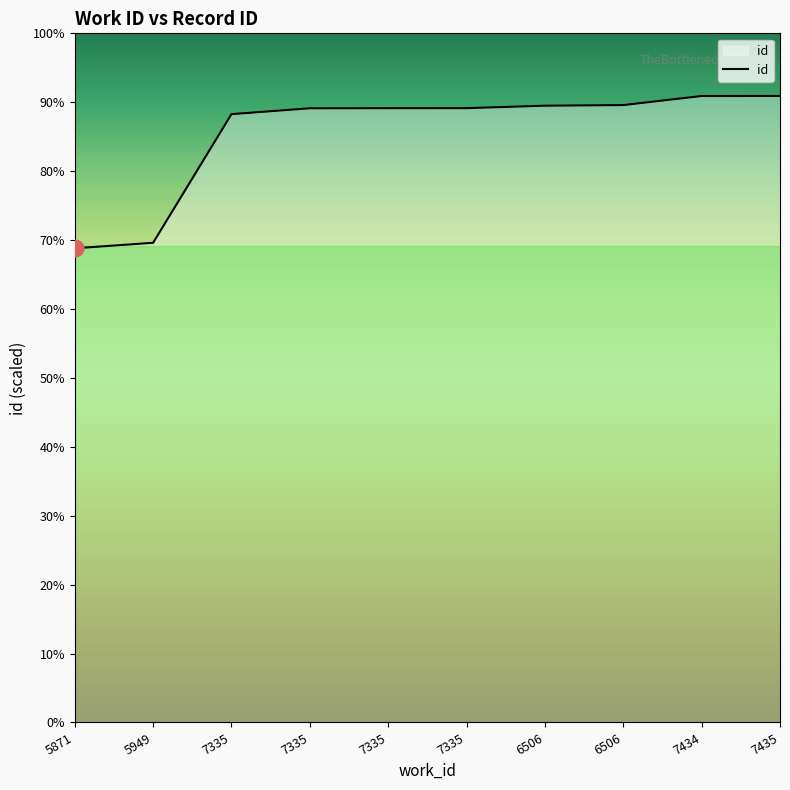

The value at 7335 is 10818. True or false?

False